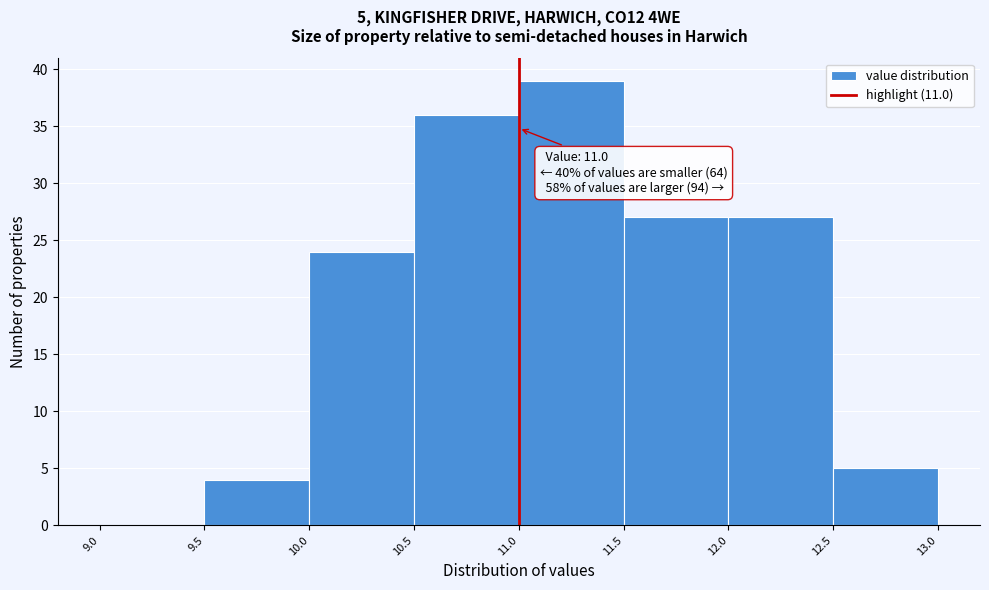

Over which range of the x-axis is the bar tallest?

11.0 to 11.5